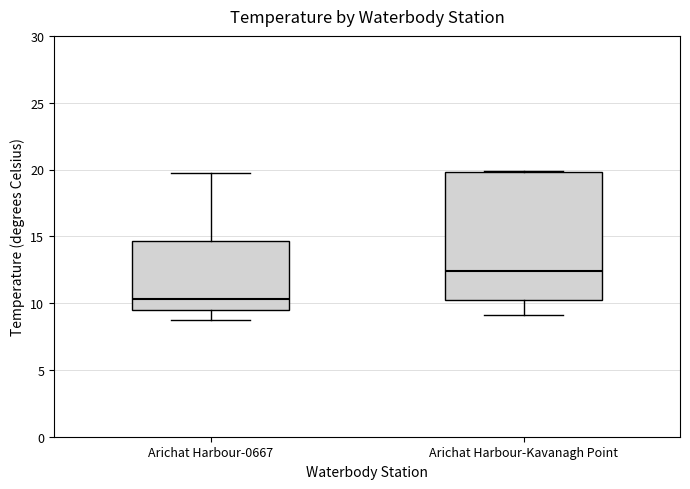

Reading left to right, transcribe this box plot: for each box, give where its median line is, the range the box spans, and where its two whiskers end, as read against the y-axis. The values are not printed on the chart, so give them approximately, as read against the axis.

Arichat Harbour-0667: median 10.5, box 9.5 to 14.5, whiskers 8.5 to 19.5
Arichat Harbour-Kavanagh Point: median 12.5, box 10.0 to 20.0, whiskers 9.0 to 20.0